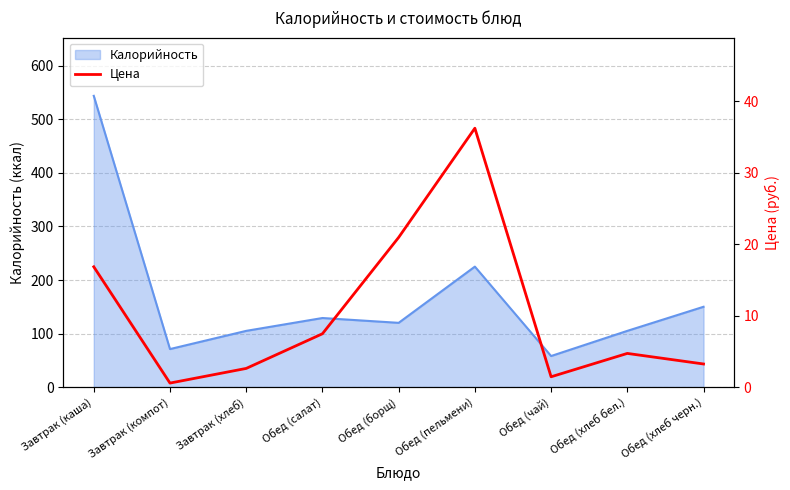

What is the minimum value for Калорийность?

58